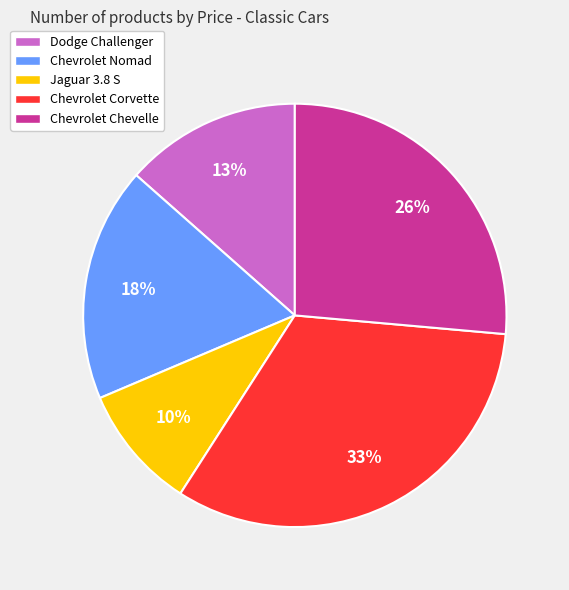

Do Chevrolet Nomad and Dodge Challenger together represent more than half of the pie?

No